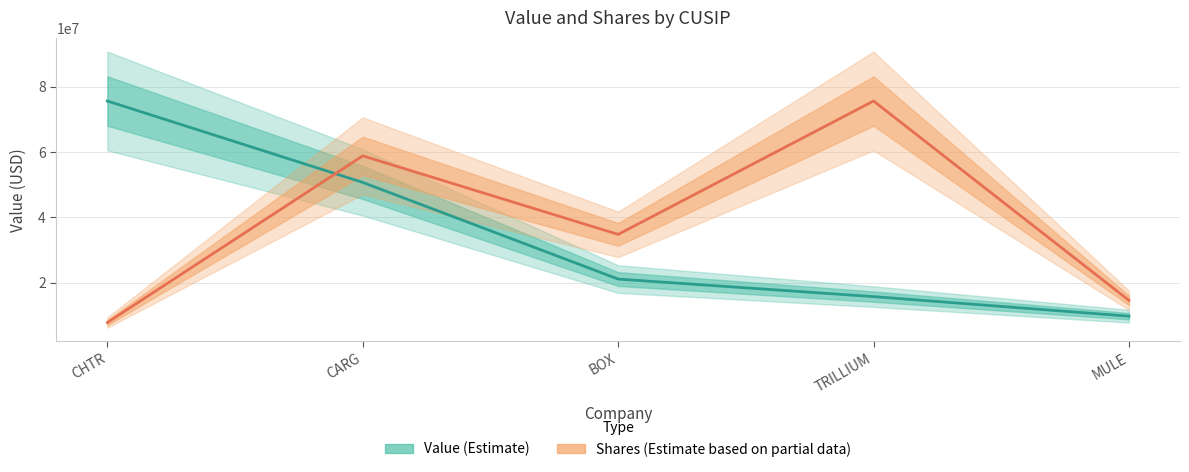

What position from the right is CARG?

4